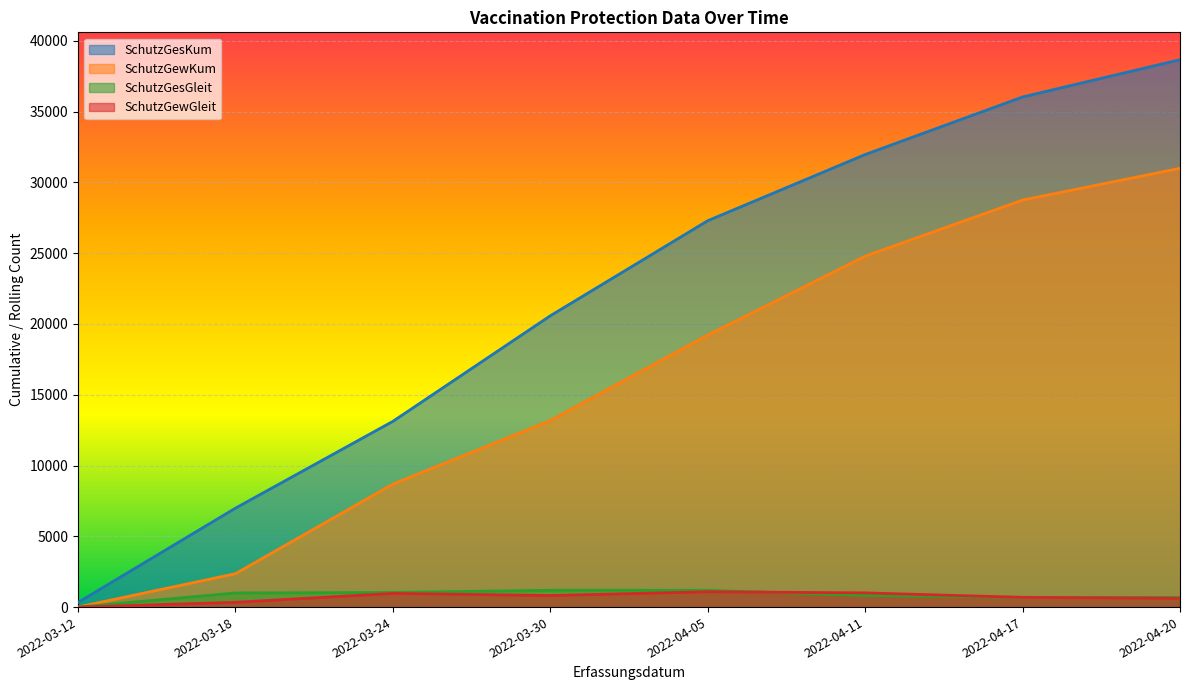

The value of SchutzGesKum at 2022-03-24 is 13121. True or false?

True